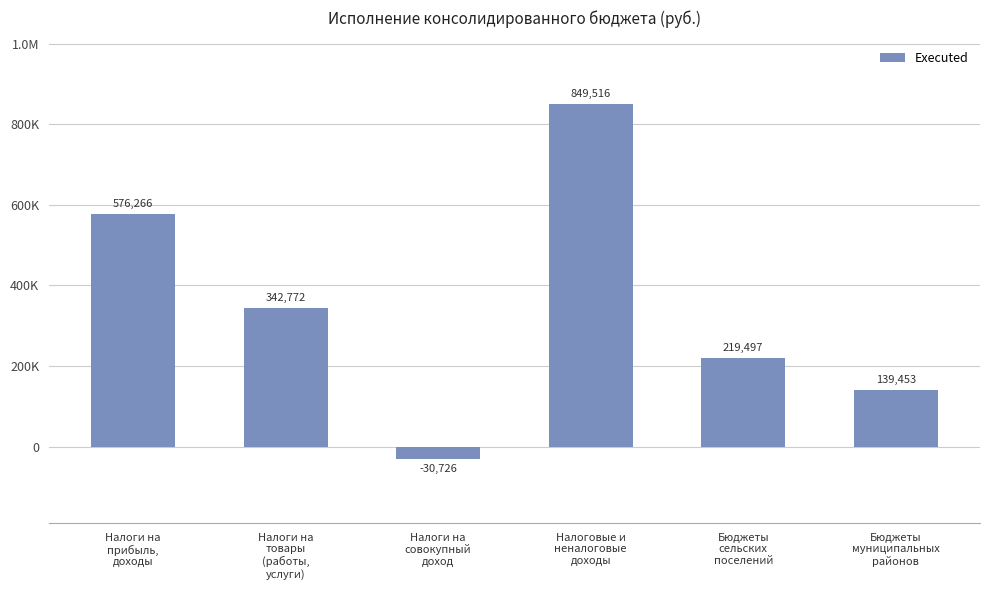

Where does the data first go above 342772?

Налоги на
прибыль,
доходы